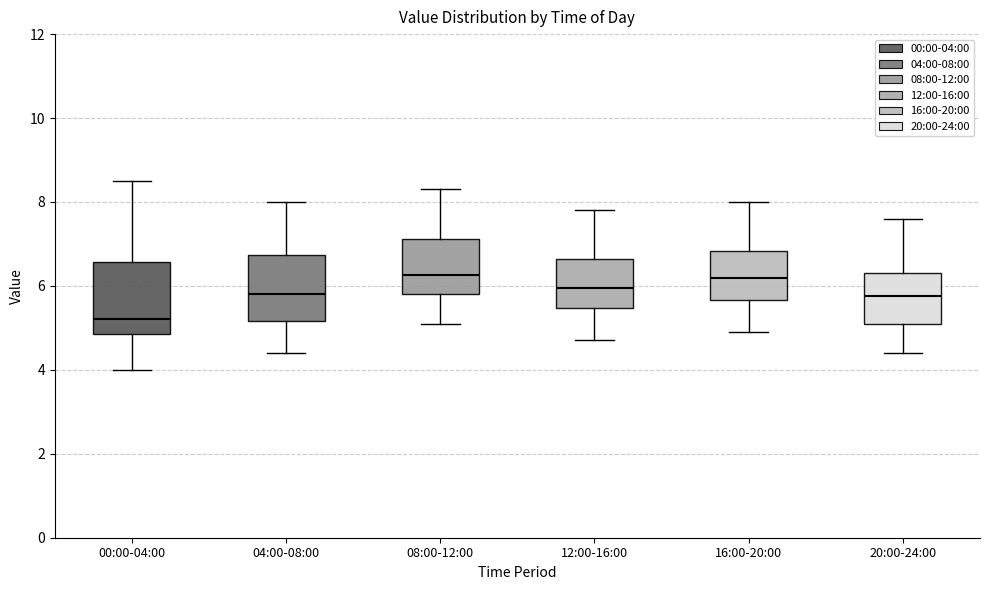

Reading left to right, read every box against the y-axis: the position of its median line, the range the box covers, and the ends of its whiskers. The values are not printed on the chart, so give them approximately, as read against the axis.

00:00-04:00: median 5.2, box 4.8 to 6.6, whiskers 4.0 to 8.6
04:00-08:00: median 5.8, box 5.2 to 6.8, whiskers 4.4 to 8.0
08:00-12:00: median 6.2, box 5.8 to 7.2, whiskers 5.2 to 8.4
12:00-16:00: median 6.0, box 5.4 to 6.6, whiskers 4.8 to 7.8
16:00-20:00: median 6.2, box 5.6 to 6.8, whiskers 5.0 to 8.0
20:00-24:00: median 5.8, box 5.2 to 6.4, whiskers 4.4 to 7.6